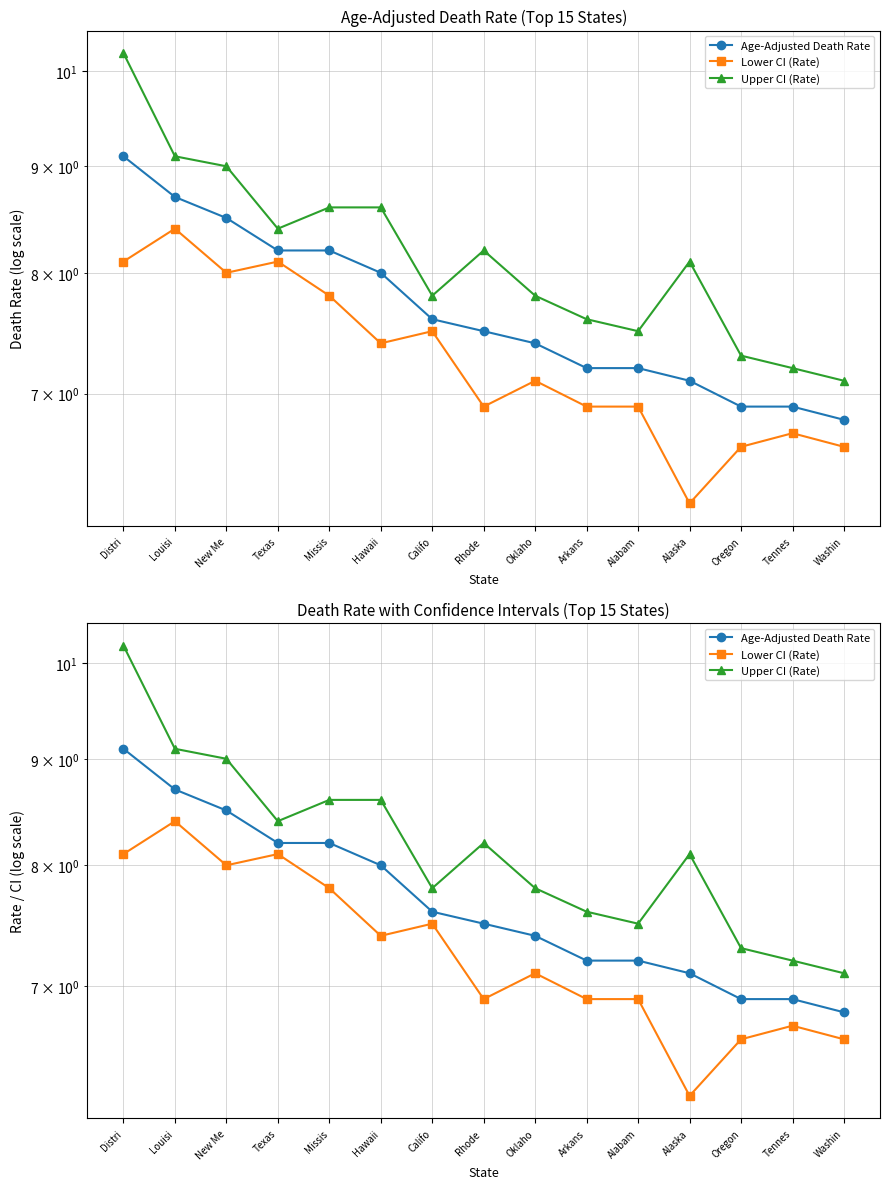

At which category is the sum across all series the highest?

Distri